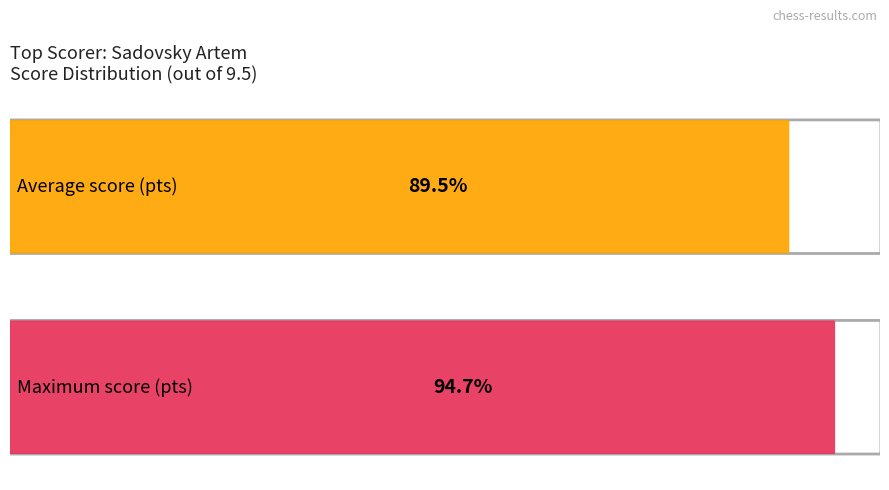

Is it true that Average utilization equals 7.7 at Vafin Ayrat?

False